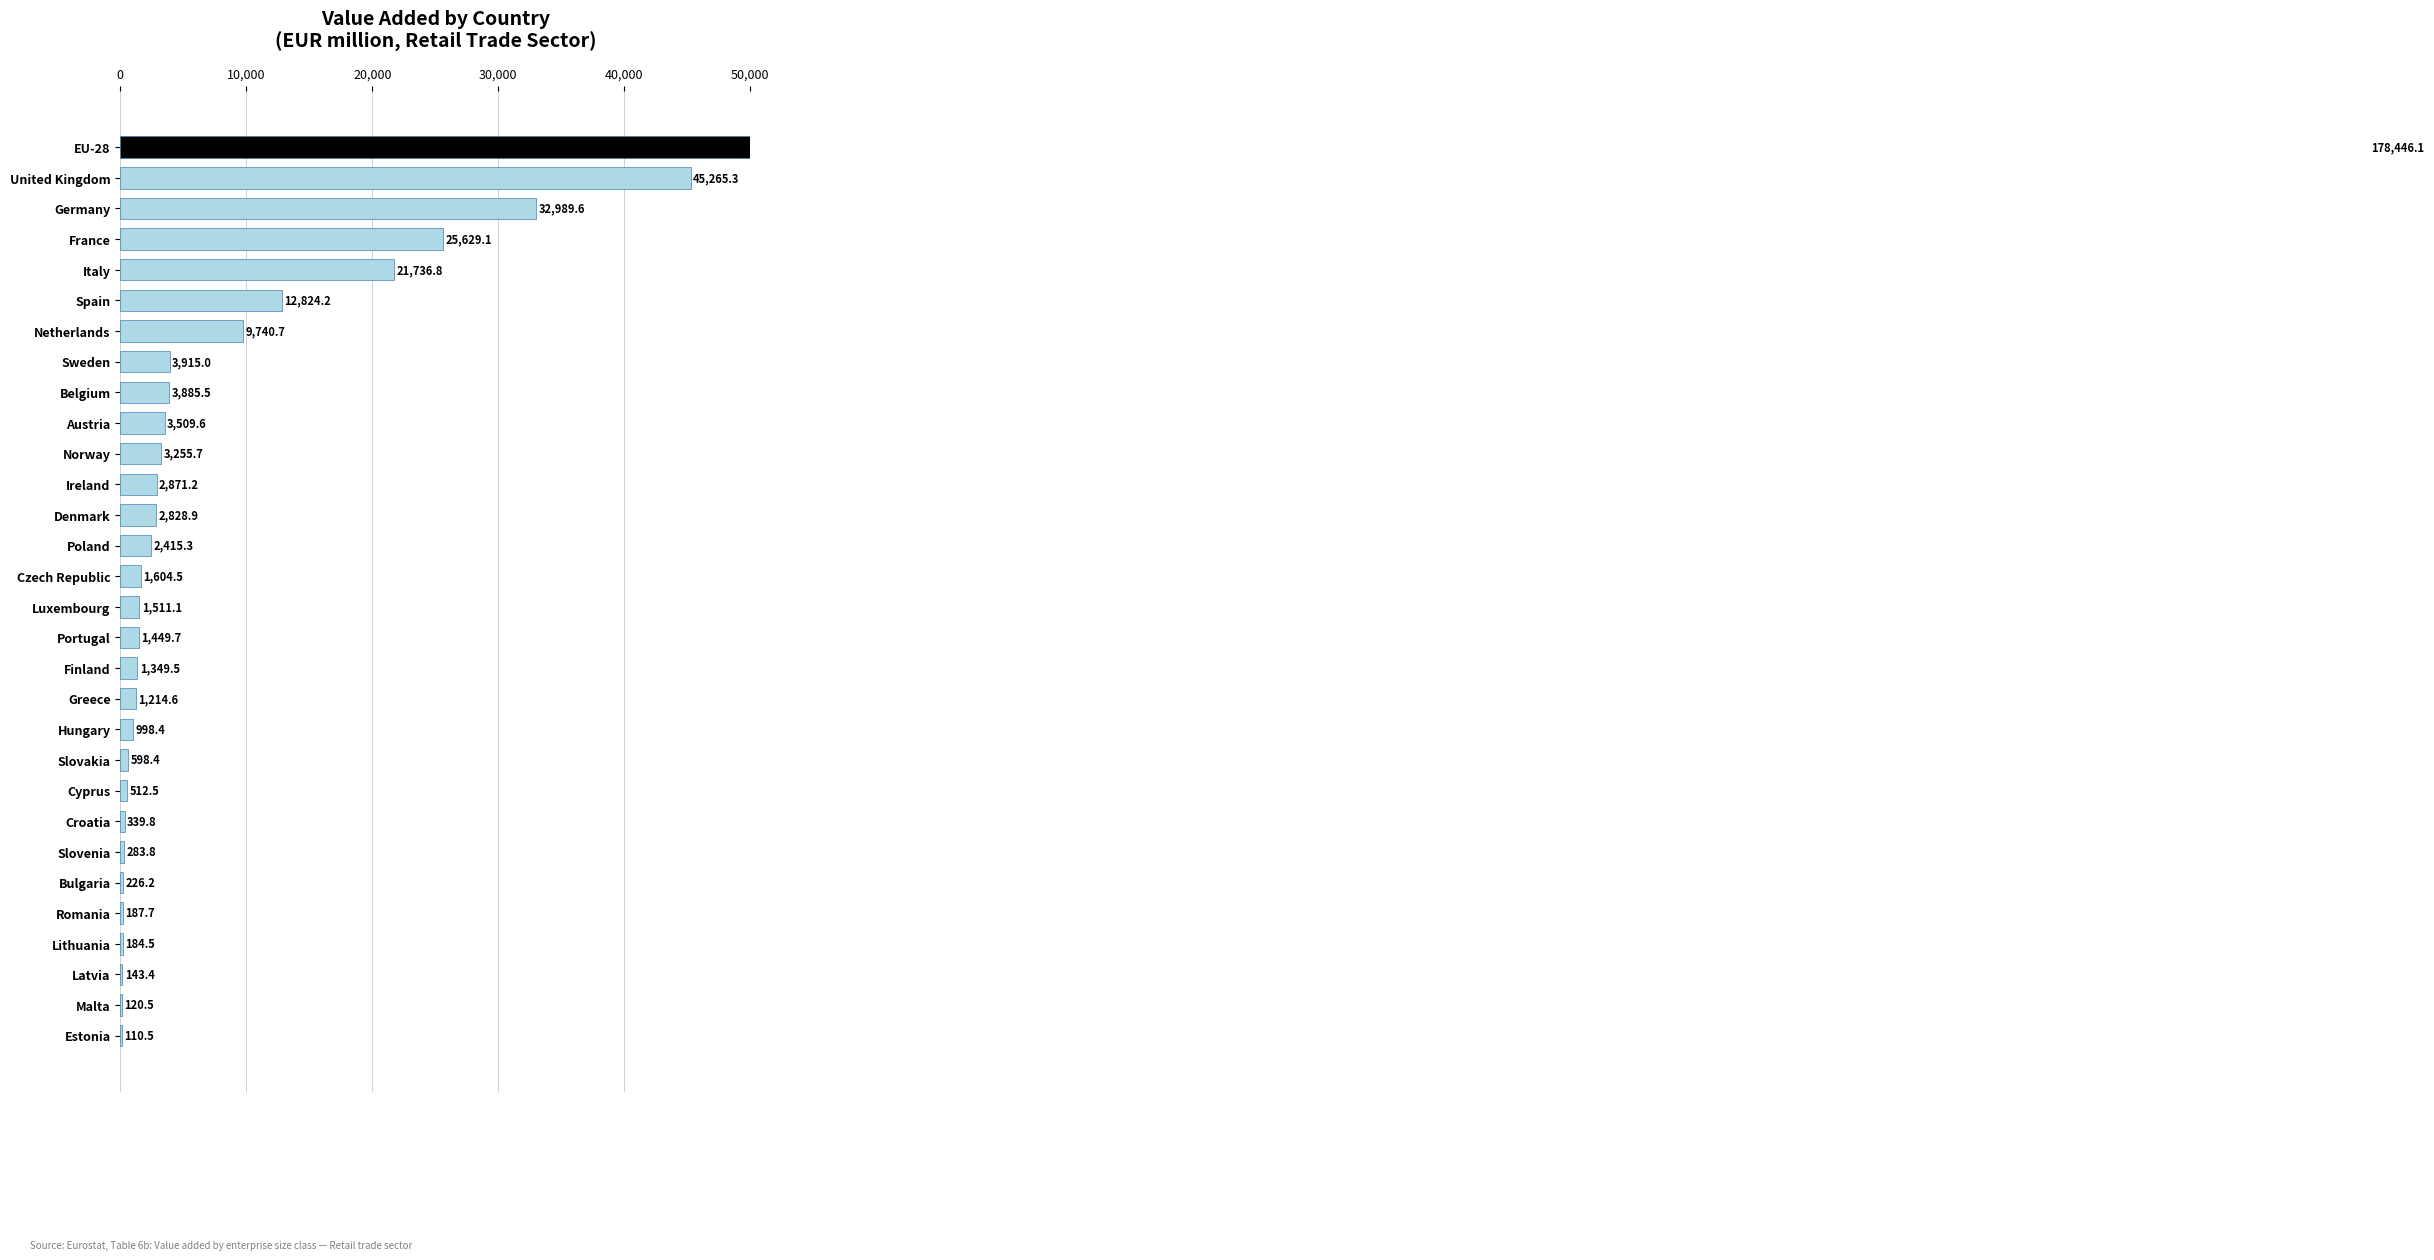

Reading left to right, what are all the values shown in this chart?

178446.1	45265.3	32989.6	25629.1	21736.8	12824.2	9740.7	3915.0	3885.5	3509.6	3255.7	2871.2	2828.9	2415.3	1604.5	1511.1	1449.7	1349.5	1214.6	998.4	598.4	512.5	339.8	283.8	226.2	187.7	184.5	143.4	120.5	110.5